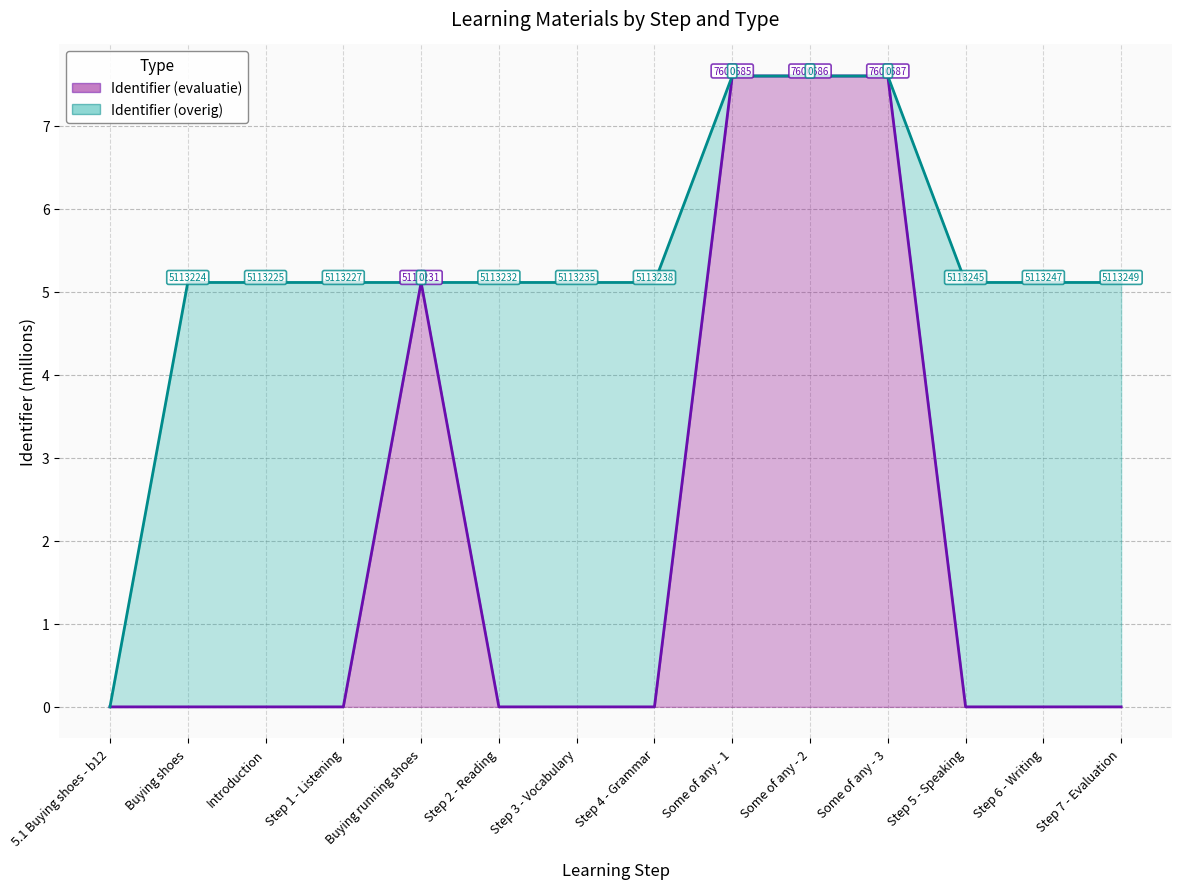

Between Buying running shoes and Step 2 - Reading, which series saw the biggest shift?

Identifier (evaluatie) (line)